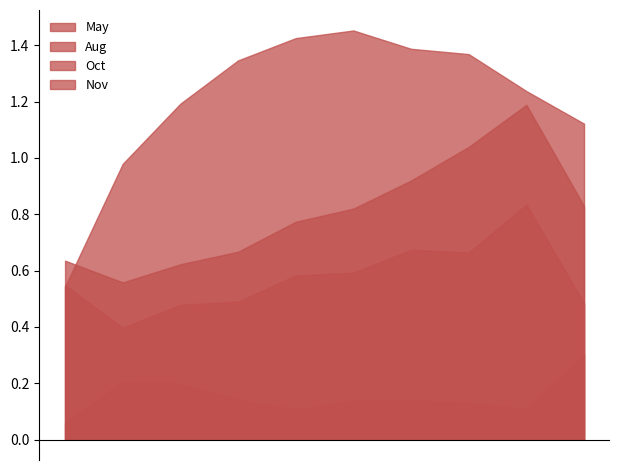

What is the difference between the maximum and minimum values in the May series?

0.4